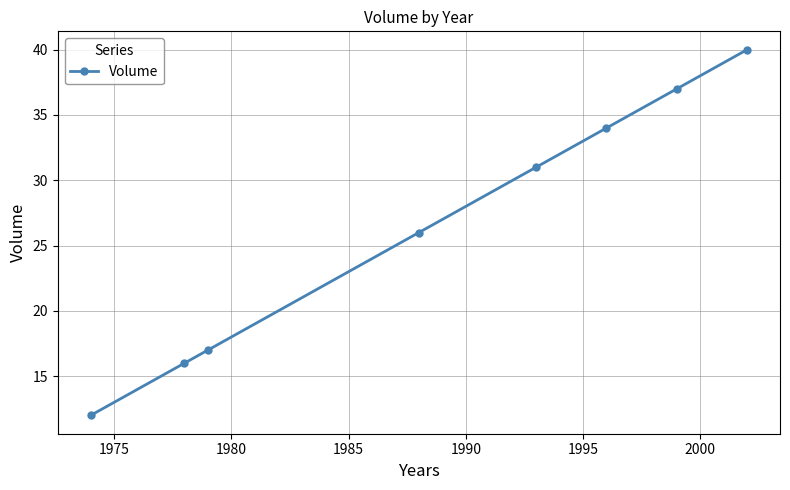

What is the minimum value shown in the chart?

12